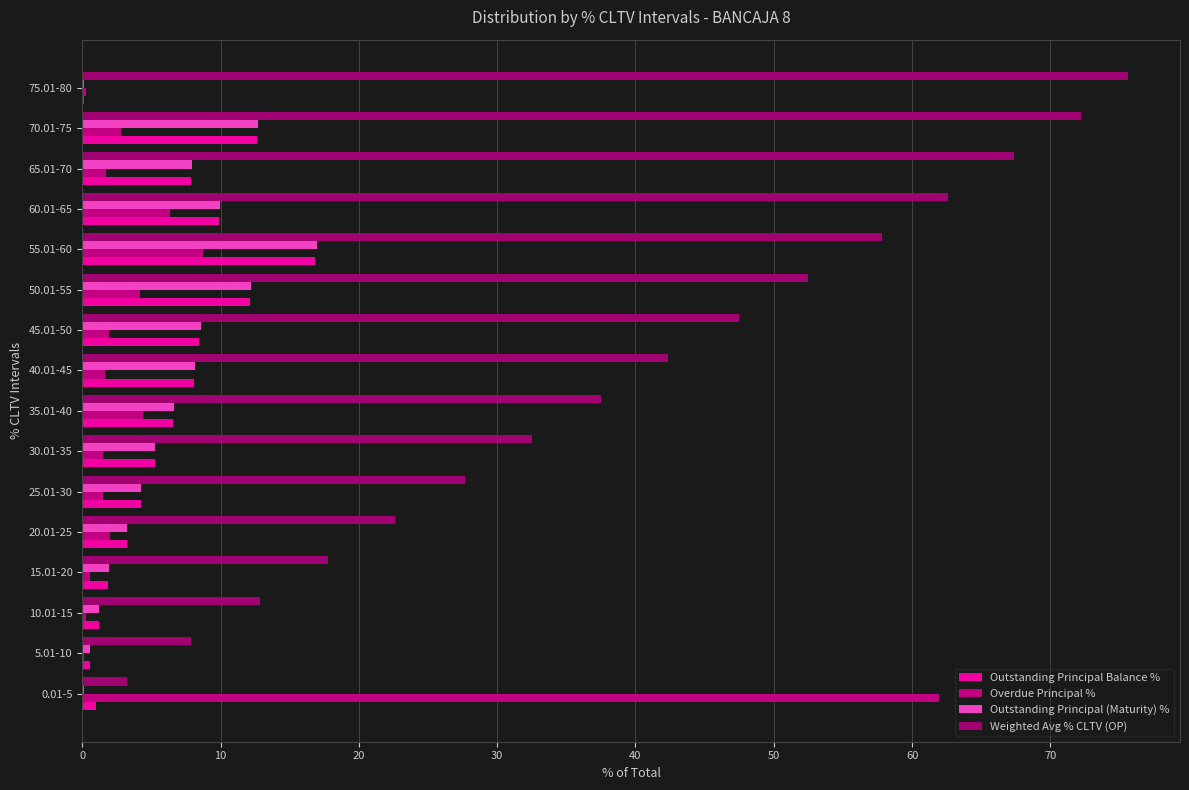

How many data points does each series have?

16